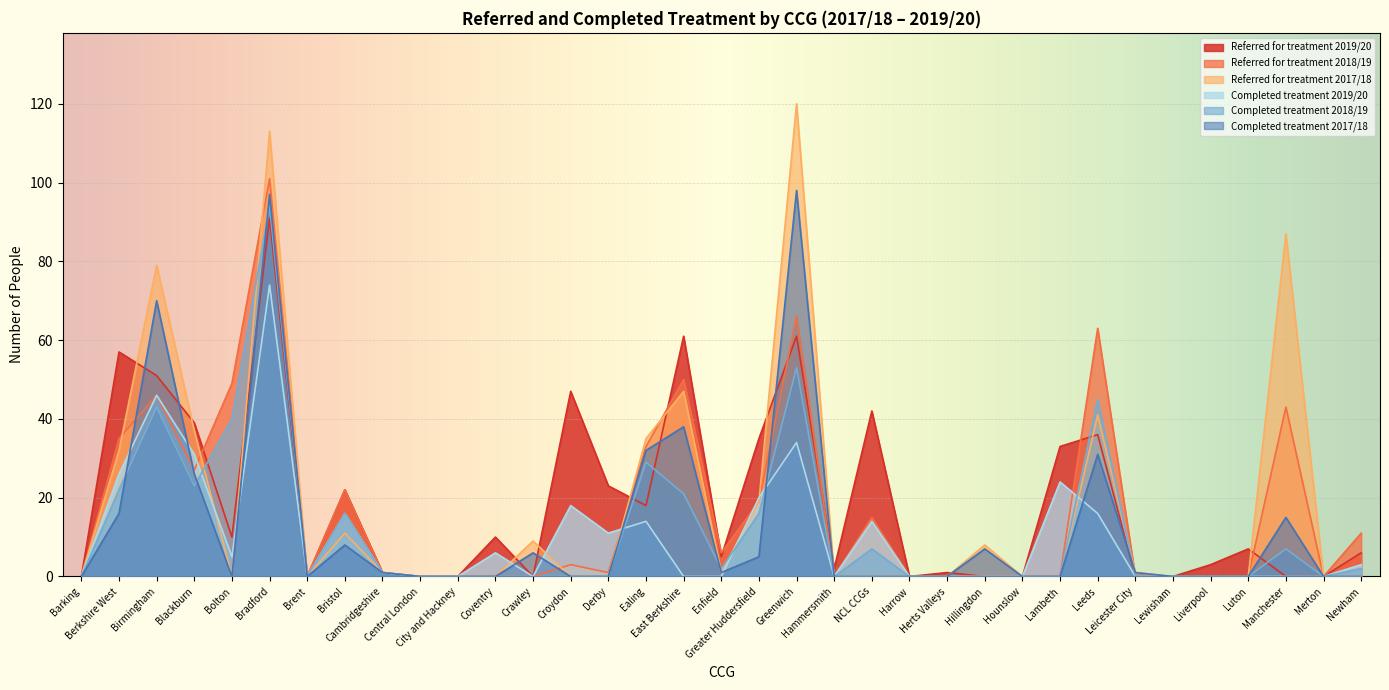

Does the chart display data point markers on the line(s)?

No